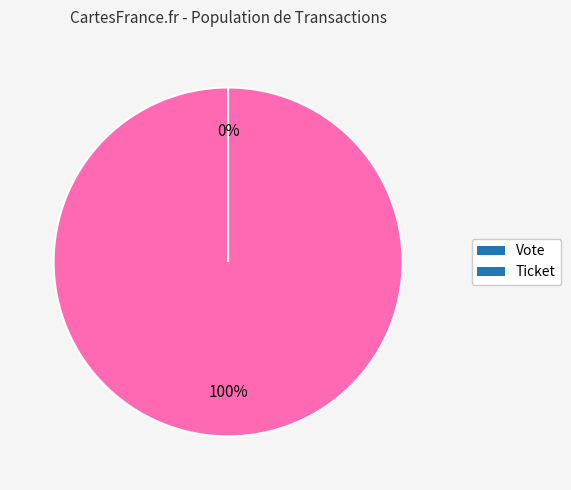

What percentage do Vote and Ticket together represent?

100.0%